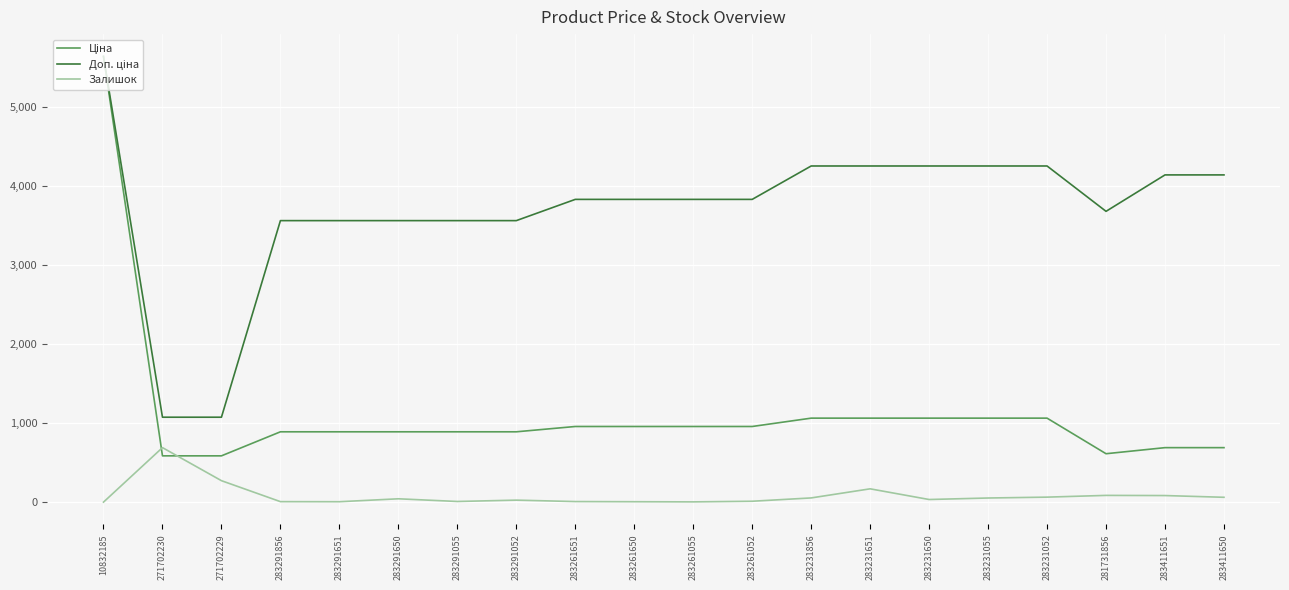

What is the maximum value for Залишок?

690.0